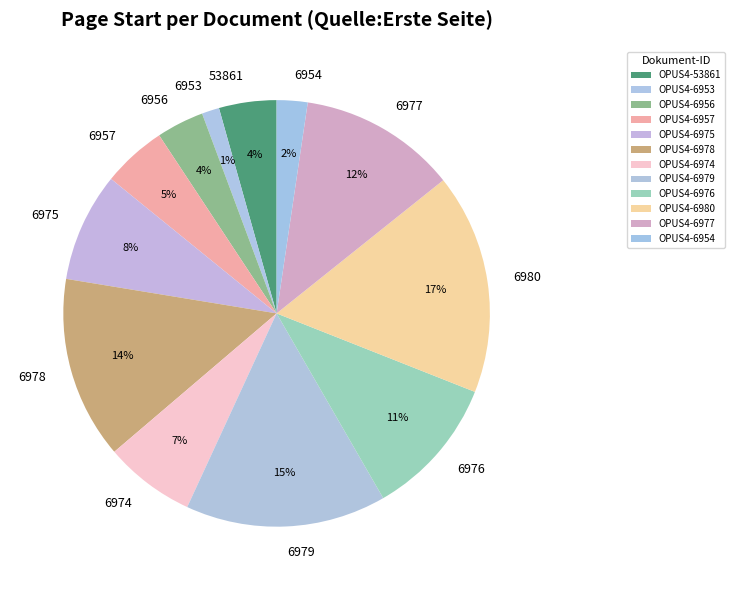

What percentage do OPUS4-6954 and OPUS4-6979 together represent?

17.6%